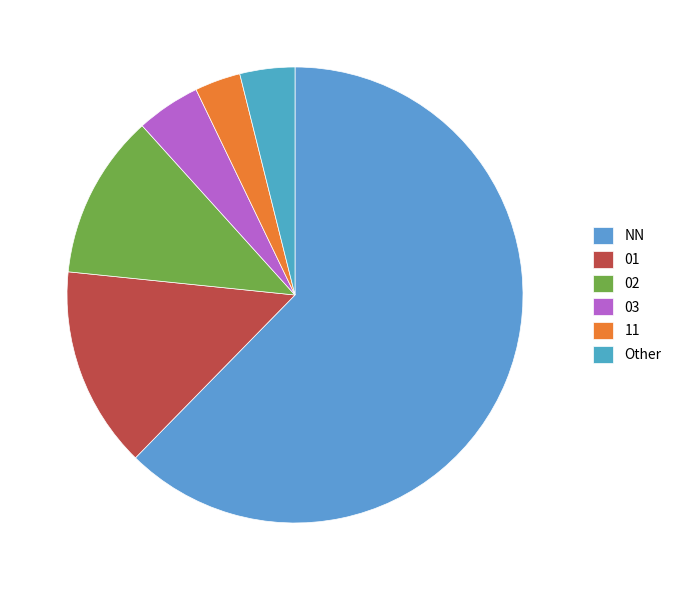

To the nearest percent, what is the difference between the 03 and Other slice percentages?

1%